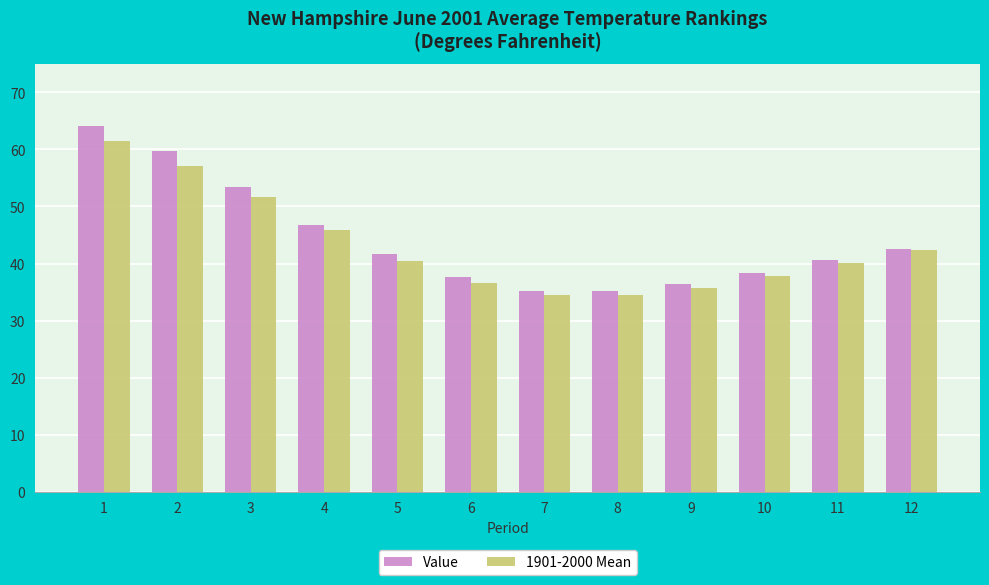

What is the value of the Value bar at the 4th from the left?

46.8